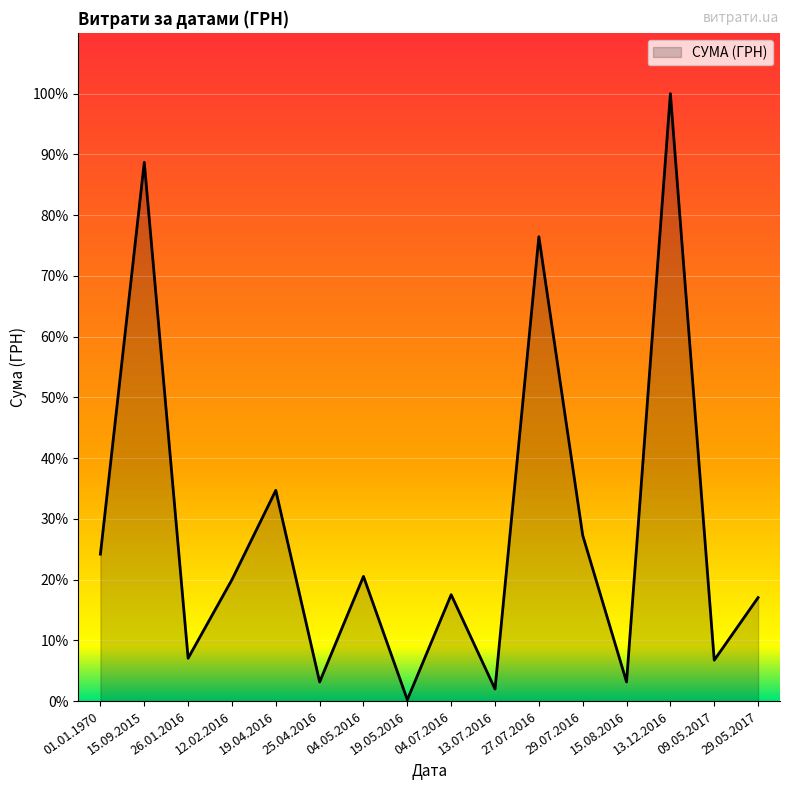

Is this an area chart (filled region under the line)?

Yes